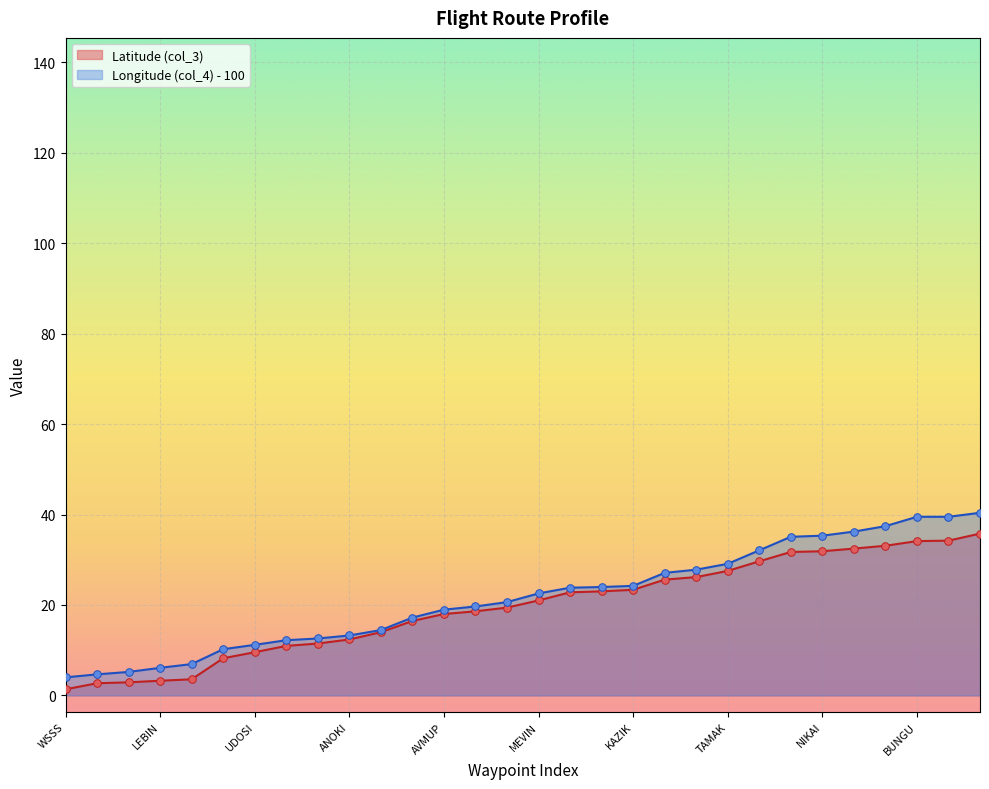

What is the total value across all series at AKMON?

18.4